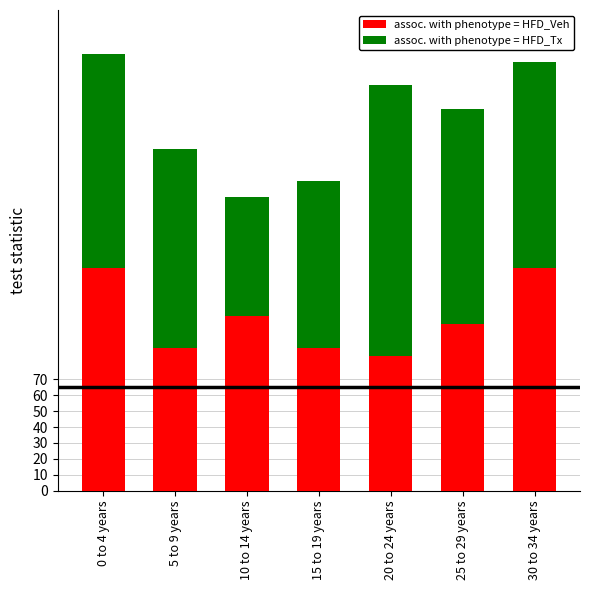

Count the number of categories in the chart.

7